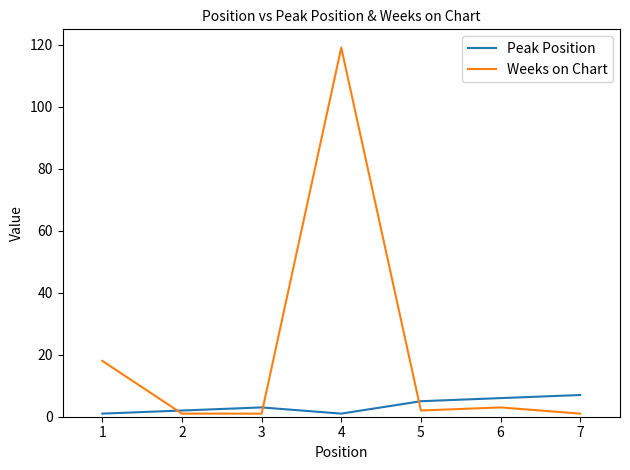

What is the difference between the second highest and minimum values in the Weeks on Chart series?

17